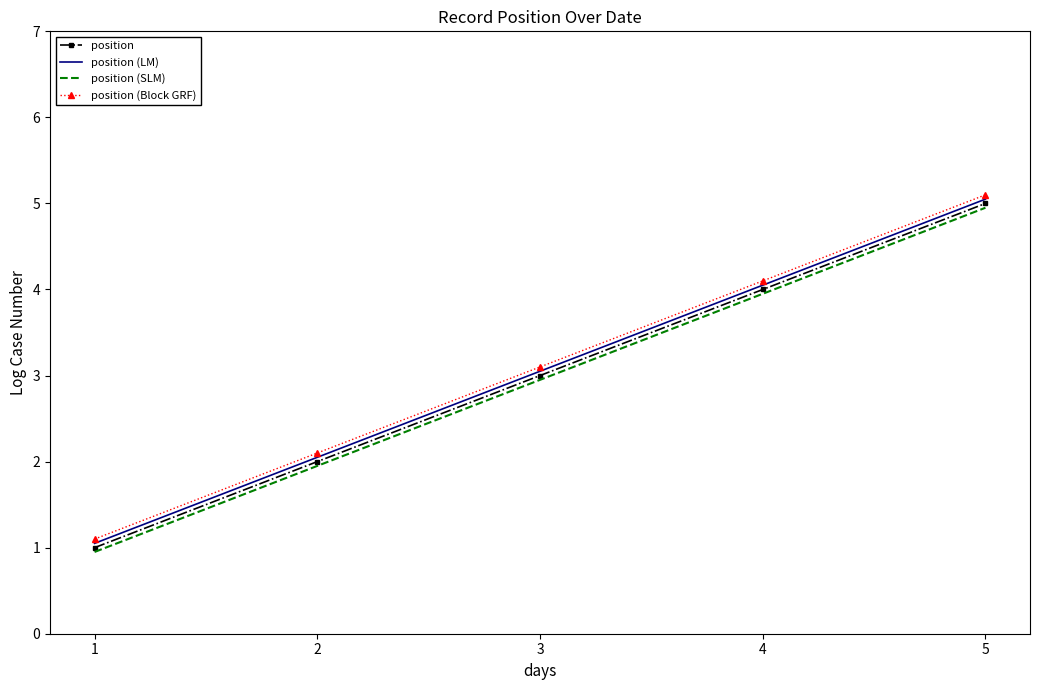

At how many categories does at least one series exceed 4?

2